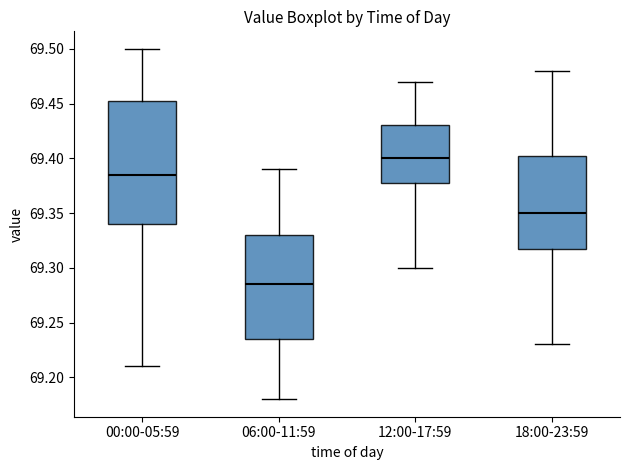

Which box has the highest median line?

12:00-17:59